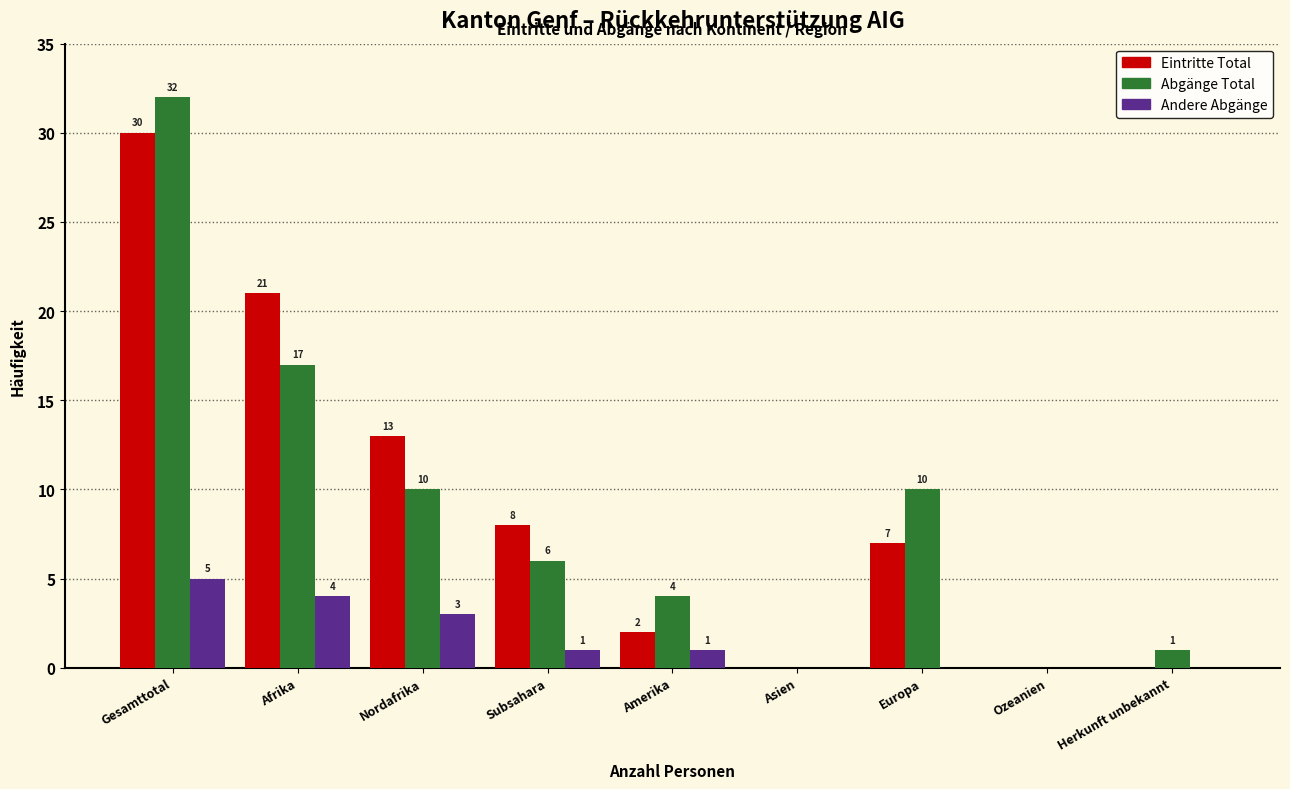

Reading left to right, what are all the values shown in this chart?

Eintritte Total: Gesamttotal=30	Afrika=21	Nordafrika=13	Subsahara=8	Amerika=2	Asien=0	Europa=7	Ozeanien=0	Herkunft unbekannt=0
Abgänge Total: Gesamttotal=32	Afrika=17	Nordafrika=10	Subsahara=6	Amerika=4	Asien=0	Europa=10	Ozeanien=0	Herkunft unbekannt=1
Andere Abgänge: Gesamttotal=5	Afrika=4	Nordafrika=3	Subsahara=1	Amerika=1	Asien=0	Europa=0	Ozeanien=0	Herkunft unbekannt=0